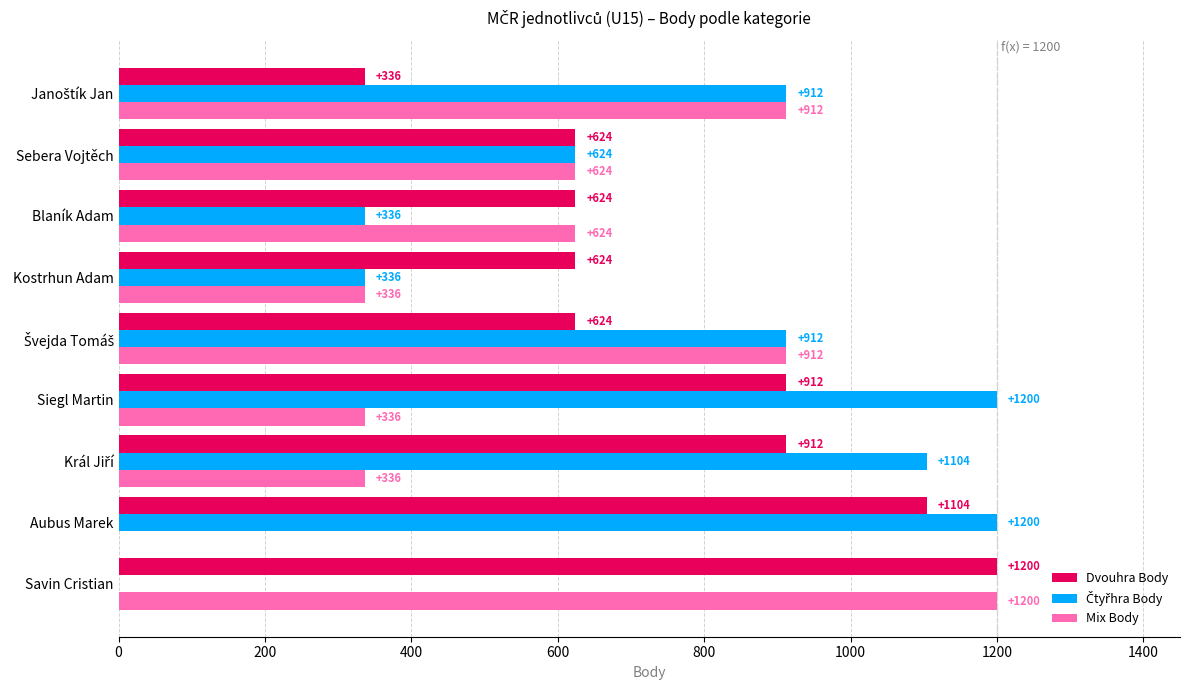

Is it true that Dvouhra Body equals 1552 at Siegl Martin?

False